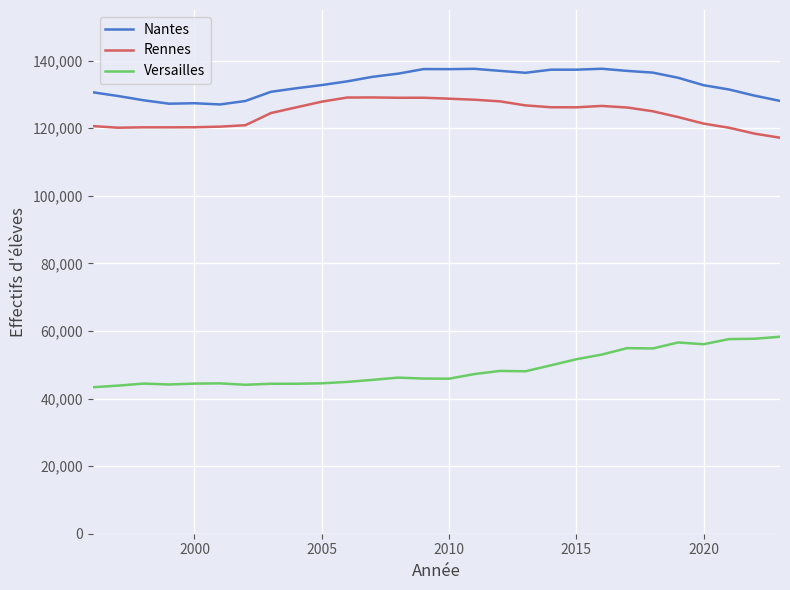

What is the sum of all Nantes values?

3727595